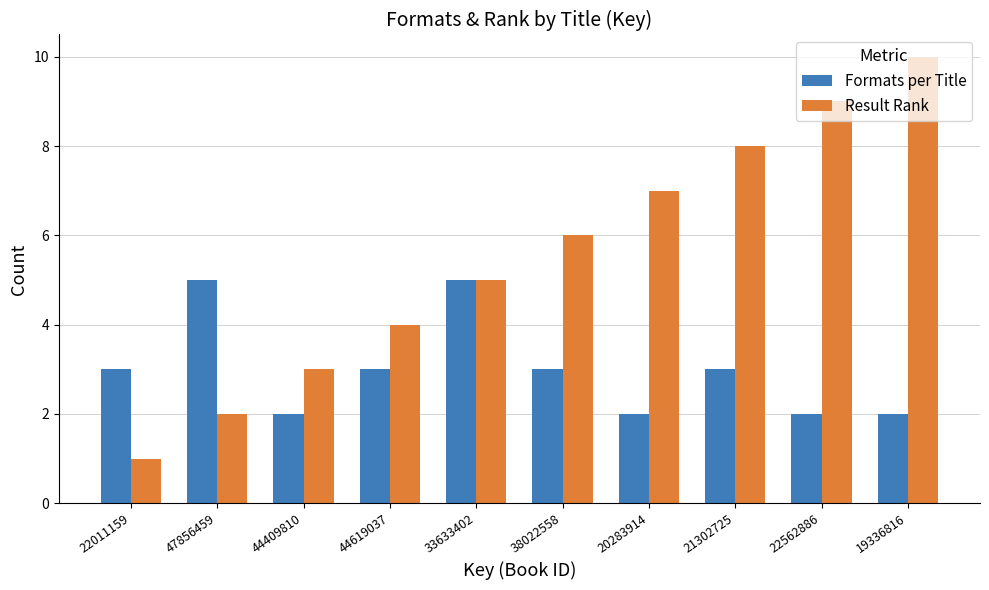

Reading right to left, what are all the values shown in this chart?

Formats per Title: 2	2	3	2	3	5	3	2	5	3
Result Rank: 10	9	8	7	6	5	4	3	2	1